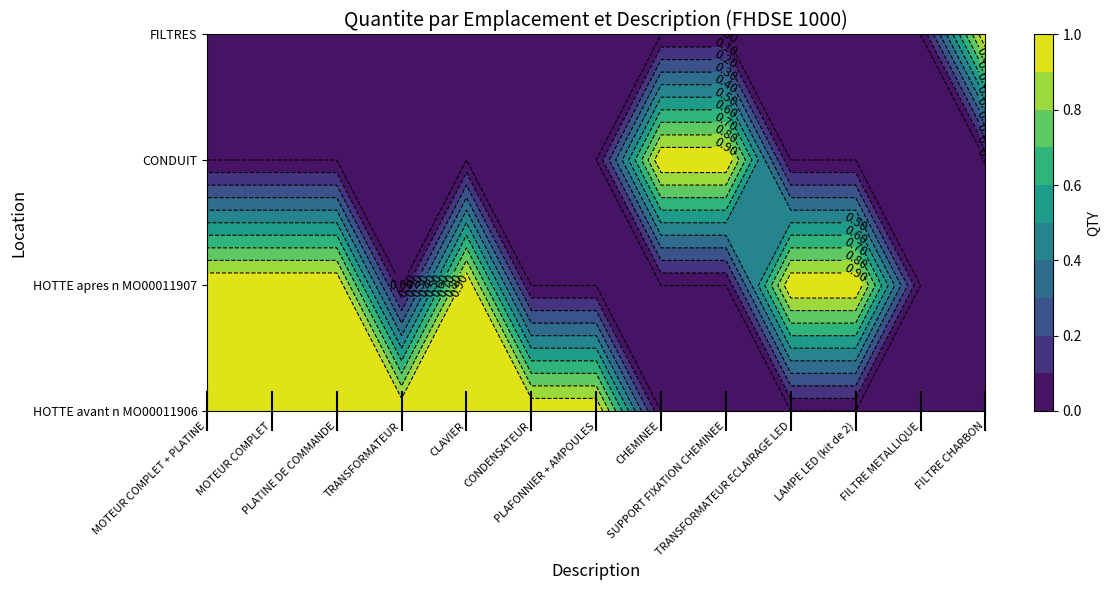

Between MOTEUR COMPLET and PLAFONNIER + AMPOULES, which series saw the biggest shift?

HOTTE apres n° MO00011907